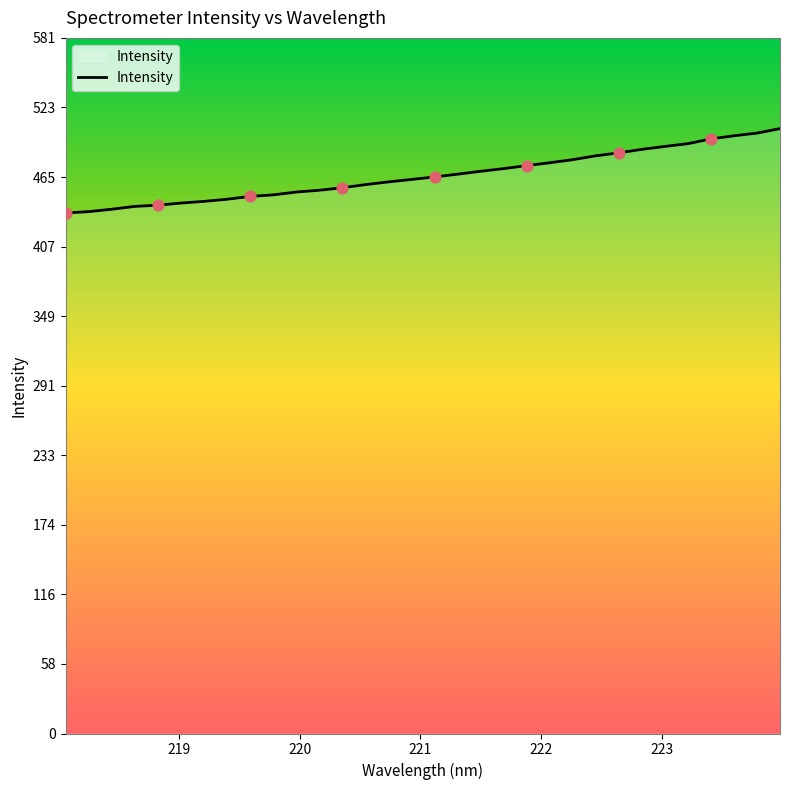

What is the minimum value shown in the chart?

435.0